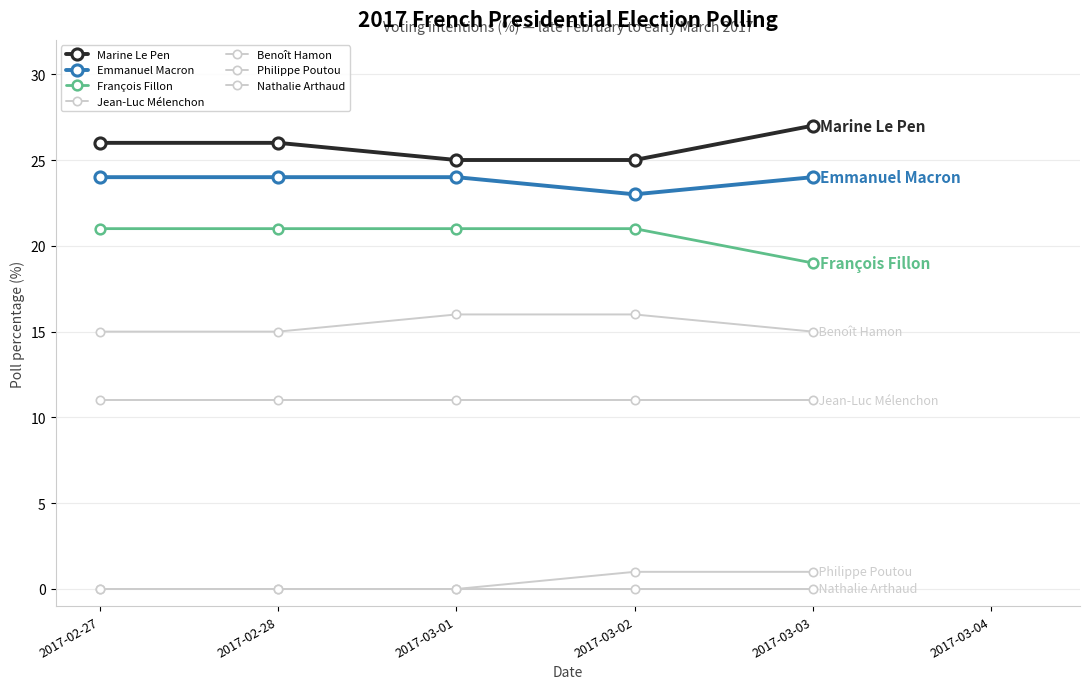

Which series has the widest spread of values?

Marine Le Pen